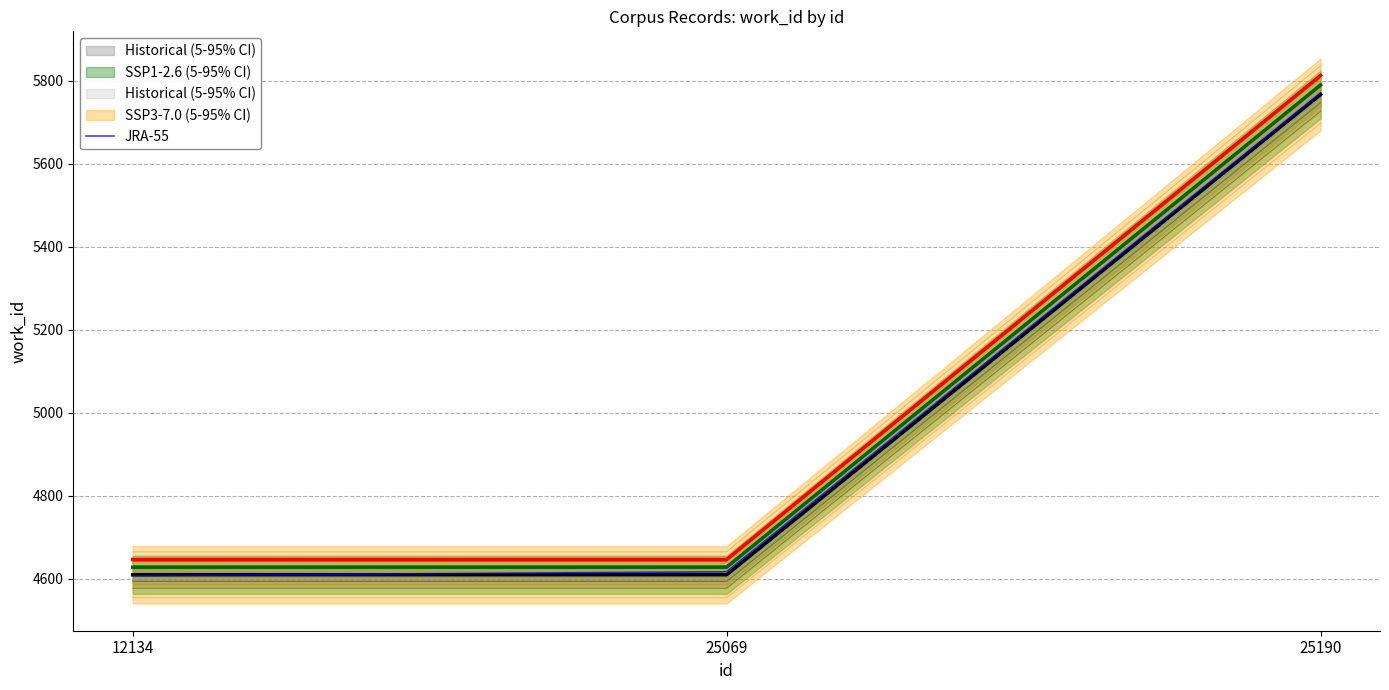

Is it true that the value at 25190 is 5770.7?

True